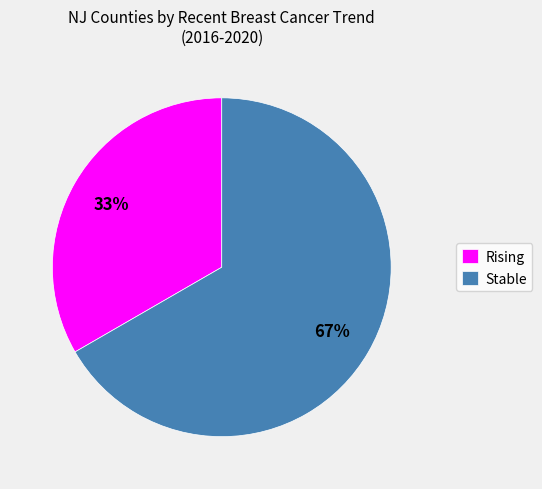

Count the number of slices in the pie.

2